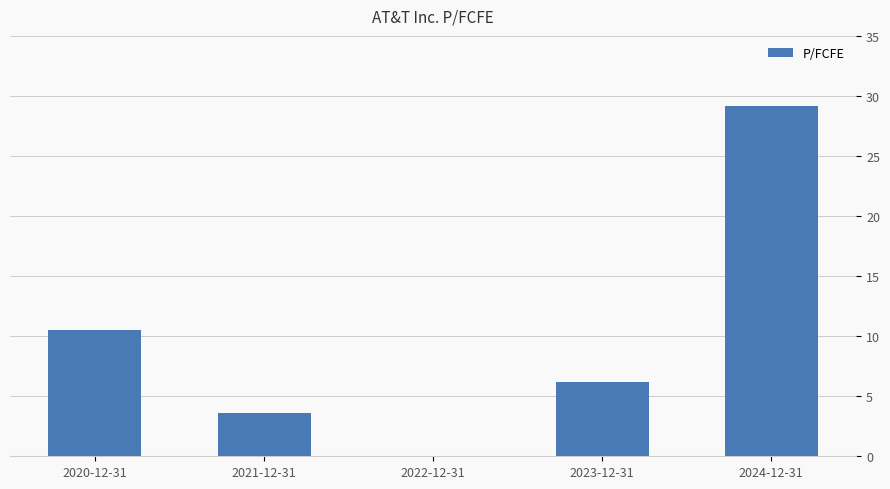

What is the greatest value displayed?

29.2